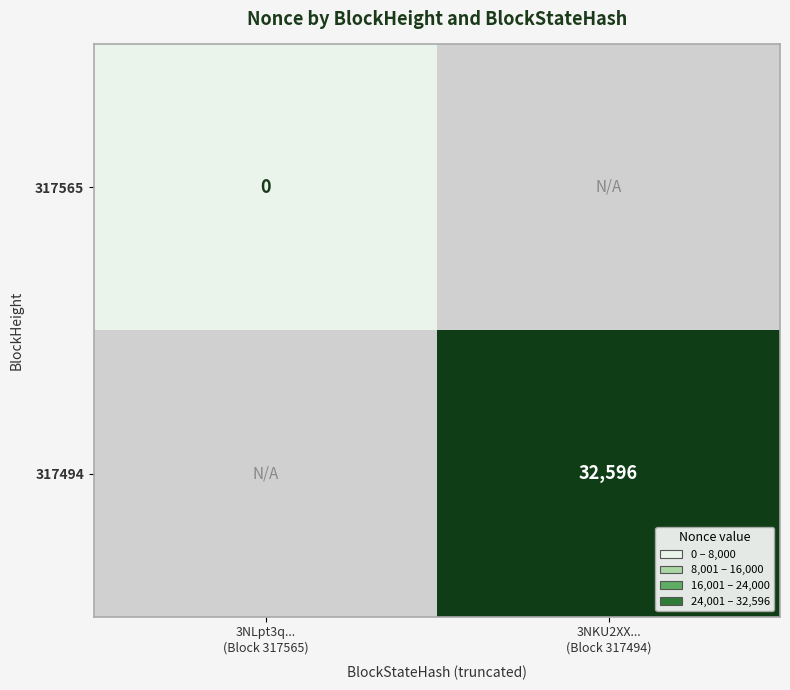

How many distinct data groups are displayed?

2